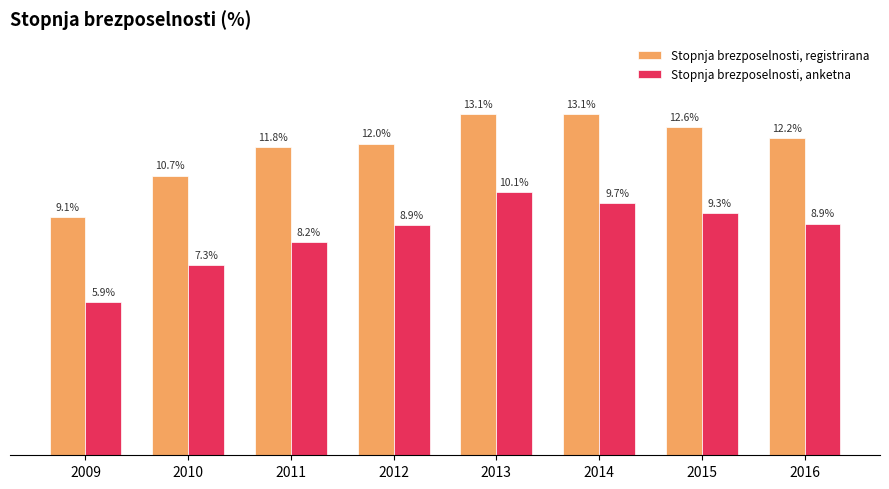

Is the value of Stopnja brezposelnosti, anketna at 2012 greater than the value of Stopnja brezposelnosti, registrirana at 2012?

No